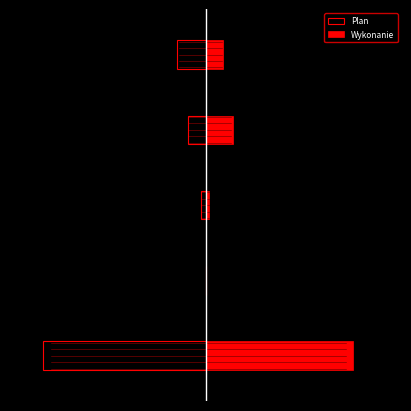

Reading right to left, what are all the values shown in this chart?

Plan: 4=-0.2	3=-0.1	2=-0.0	1=-0.0	0=-1.0
Wykonanie: 4=0.1	3=0.2	2=0.0	1=0.0	0=0.9